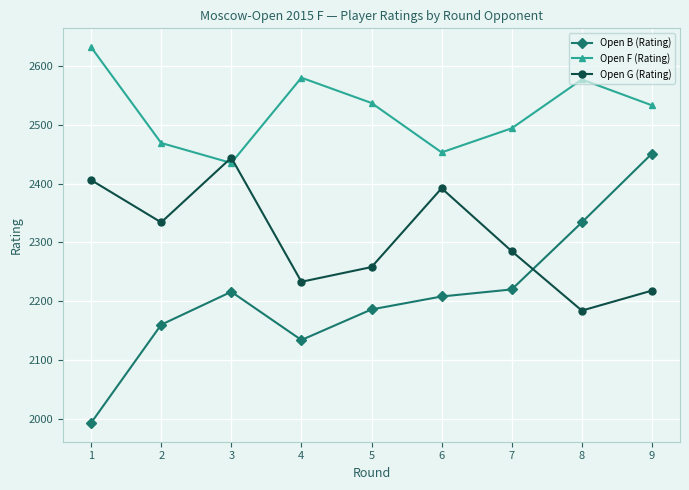

Which series has the largest range (max minus min)?

Open B (Rating)